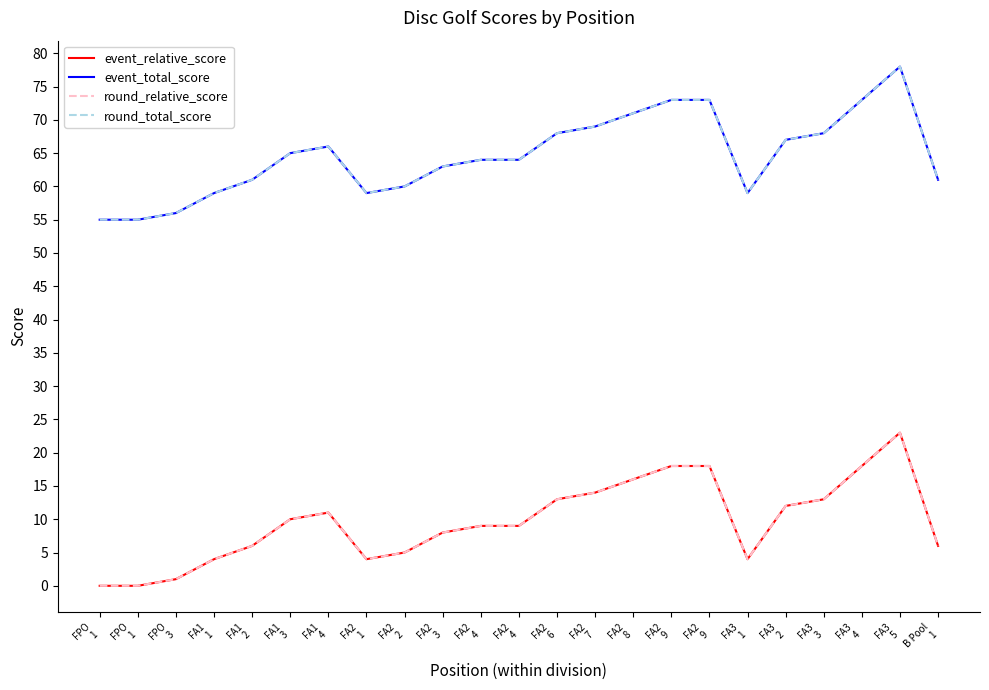

Is this an area chart (filled region under the line)?

No